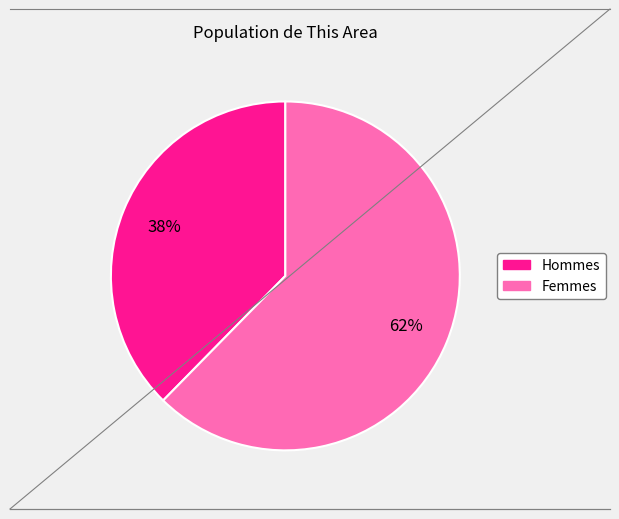

Is there any slice that represents more than half of the pie?

Yes